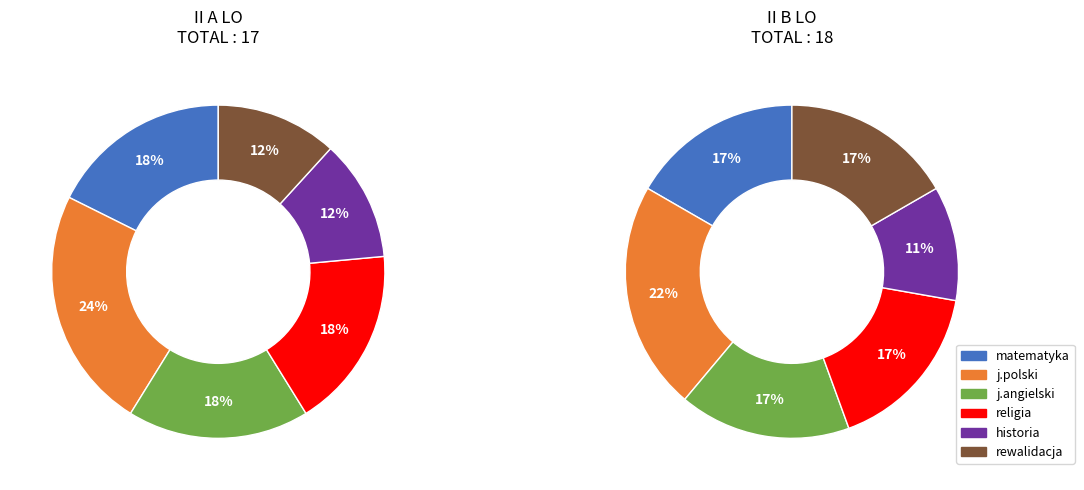

What is the difference between the highest and lowest values at j.polski?

1